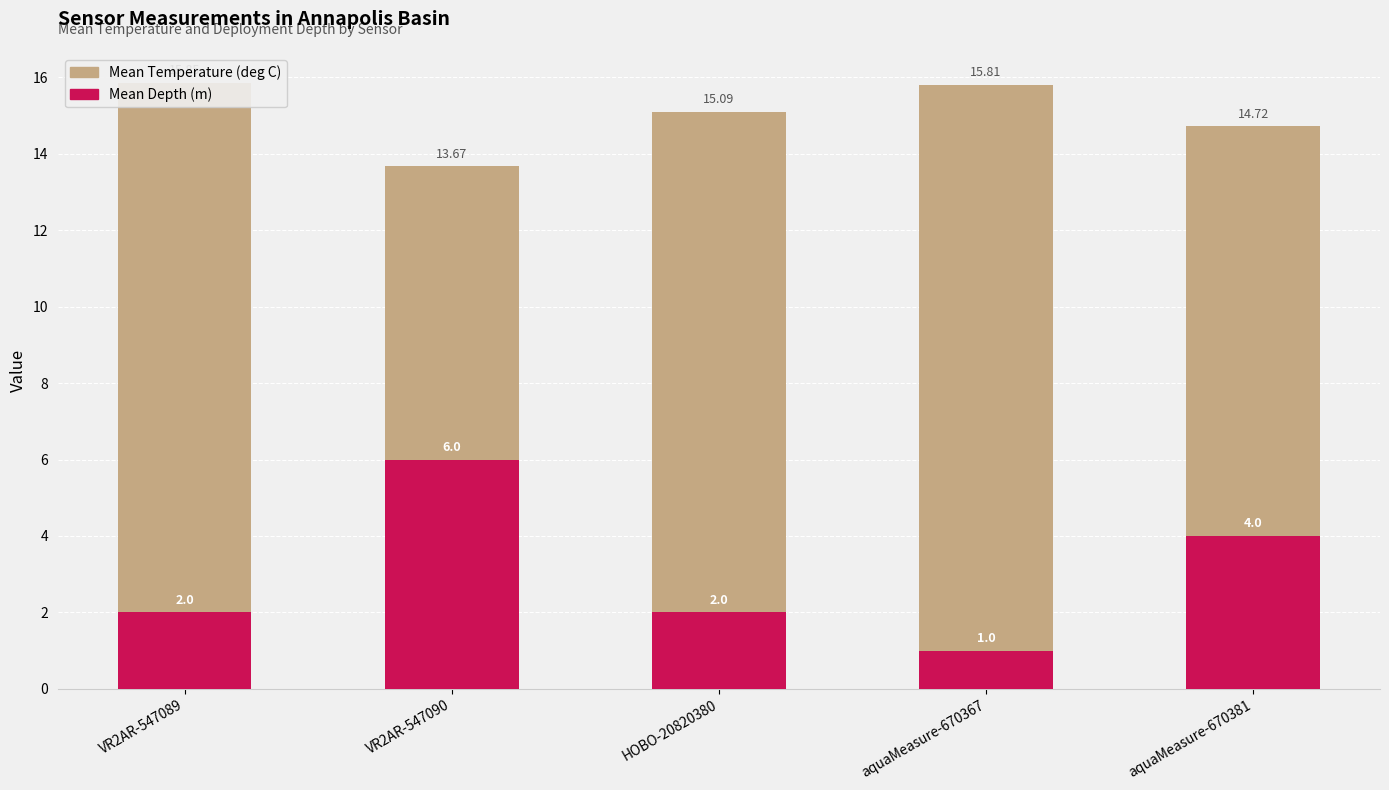

What position from the left is aquaMeasure-670381?

5